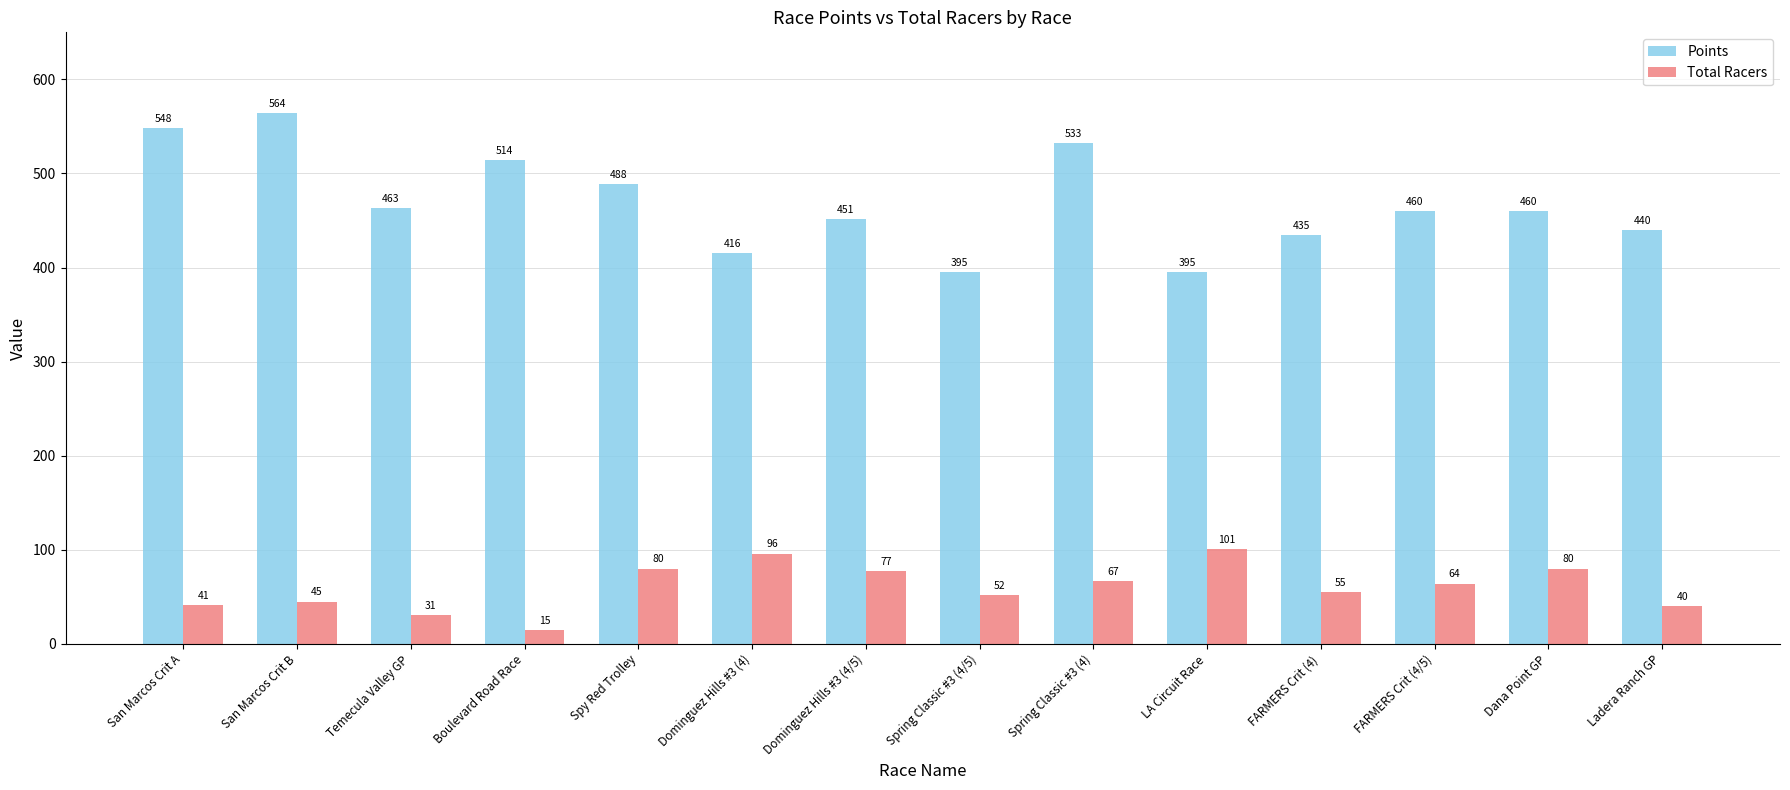

What is the value of the Points bar at the 14th from the left?

439.8